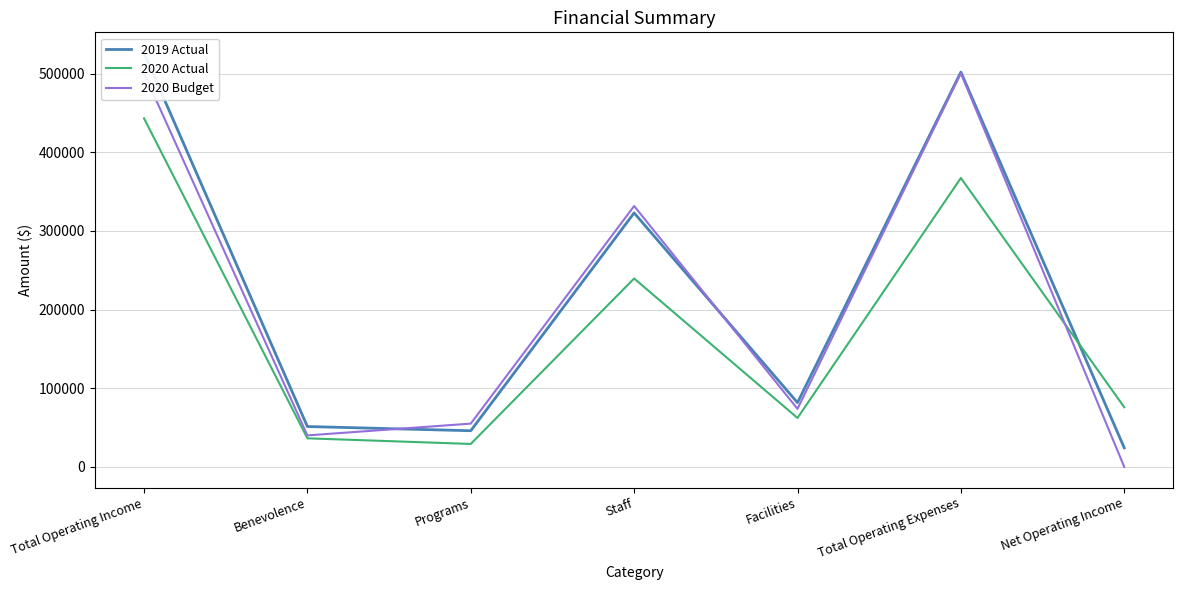

What is the smallest value displayed?

16.0